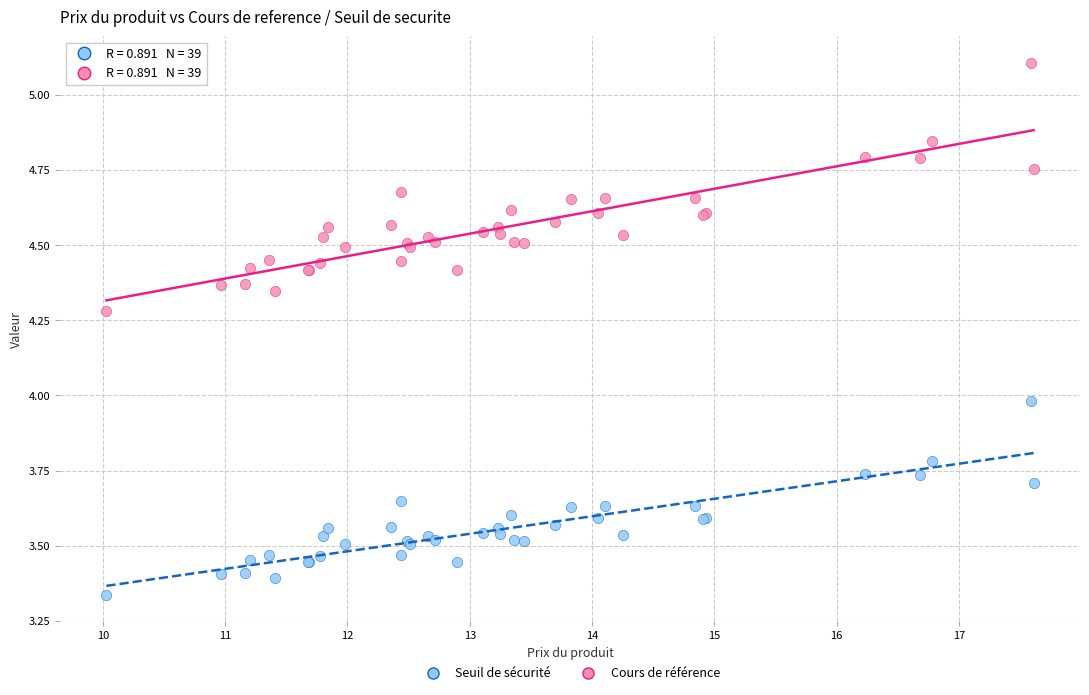

What is the X range (max minus min) for the scatter plot?

7.6